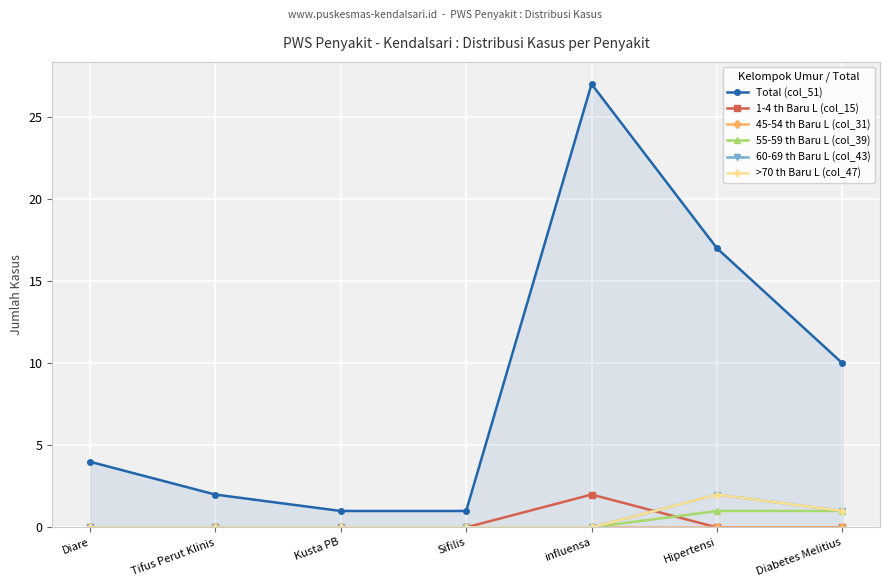

What is the label of the 4th point from the left?

Sifilis